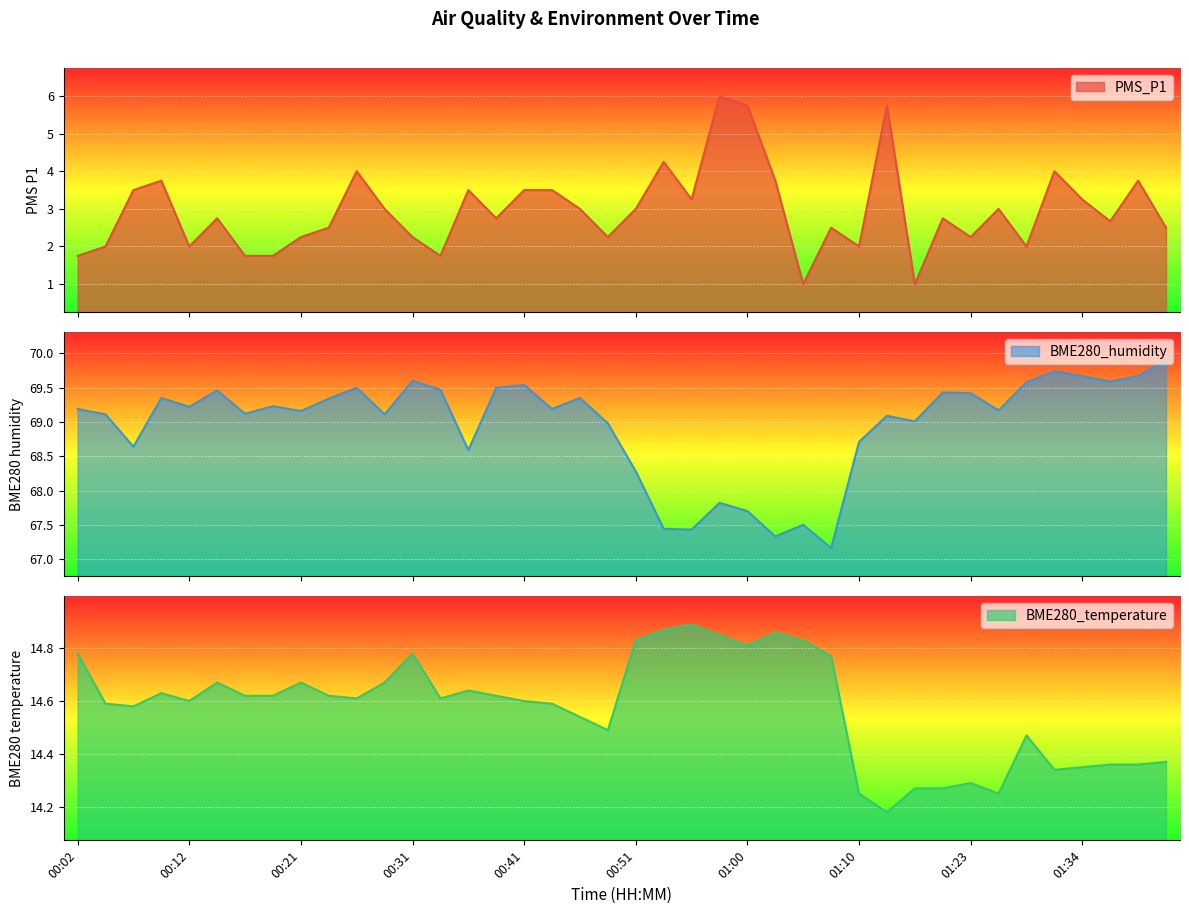

What position from the left is 00:41?

17